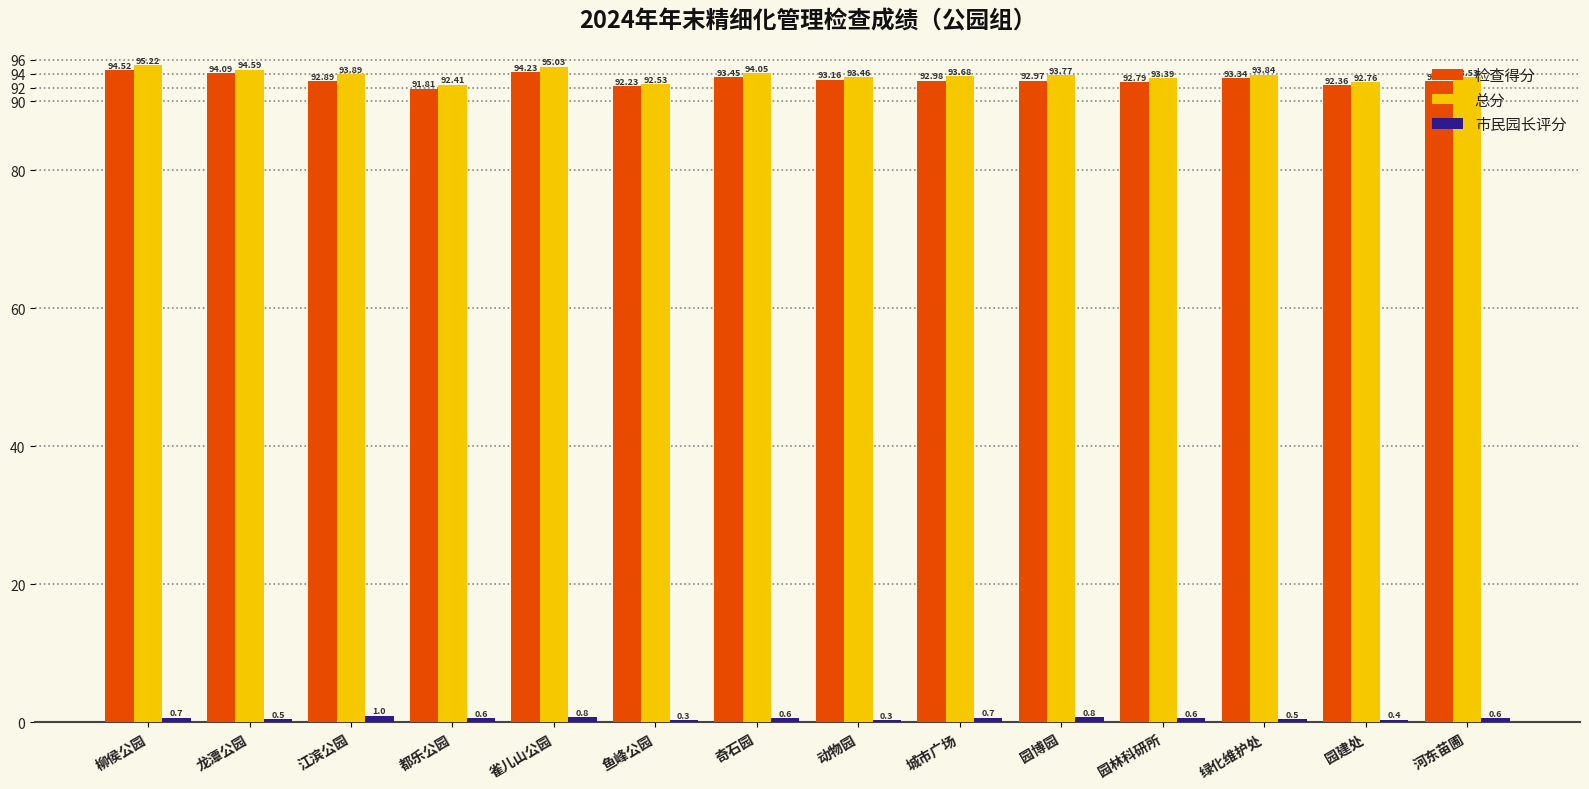

Is it true that 检查得分 equals 94.1 at 龙潭公园?

True